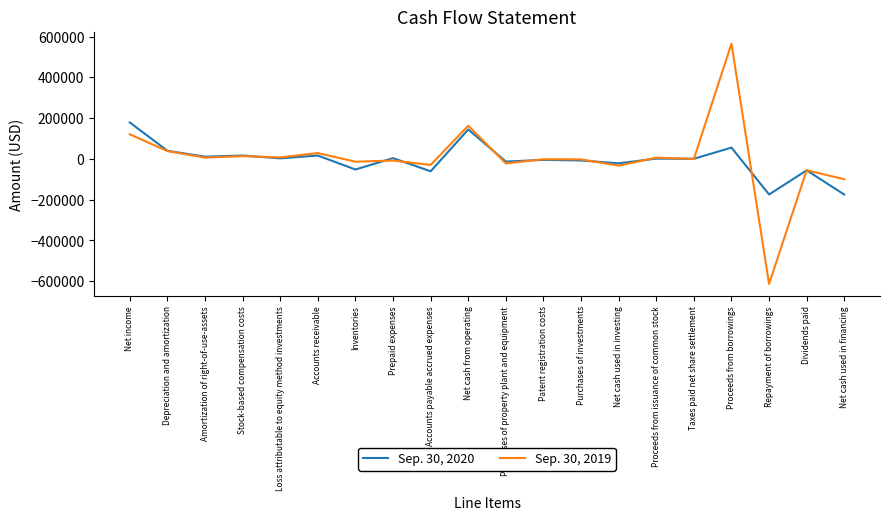

What is the difference between the Sep. 30, 2020 values at Accounts receivable and Purchases of property plant and equipment?

29611